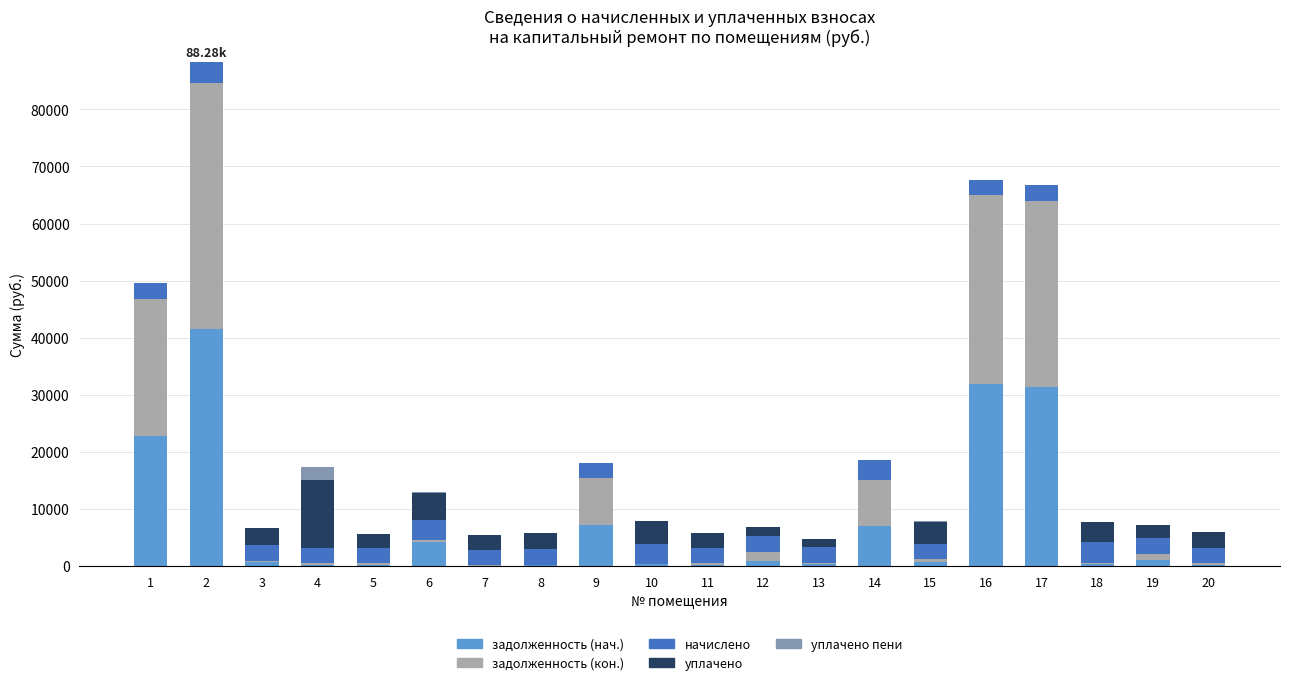

Which series has the largest total across all categories?

задолженность (кон.)